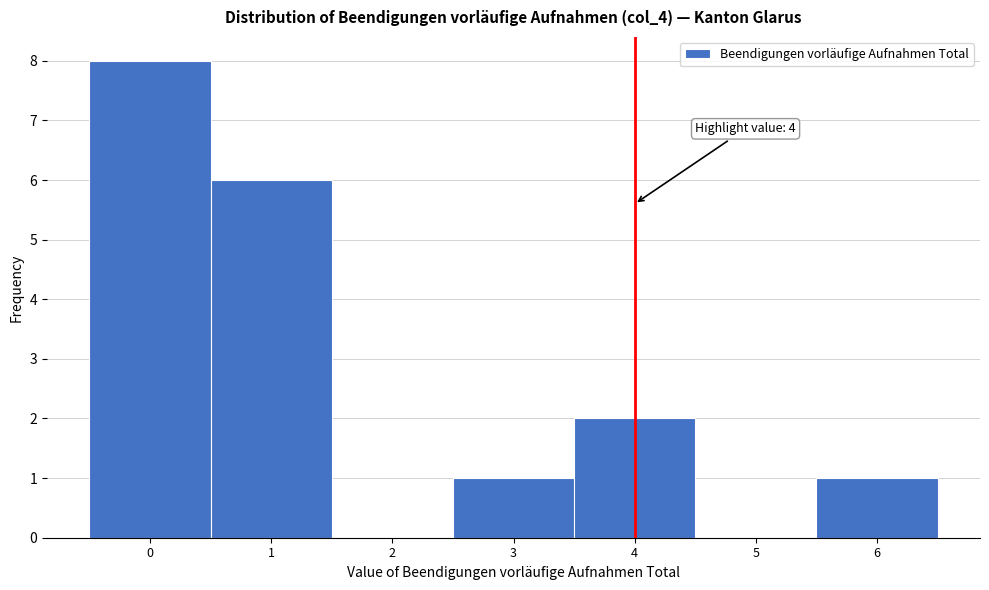

Over which range of the x-axis is the bar tallest?

-0.5 to 0.5